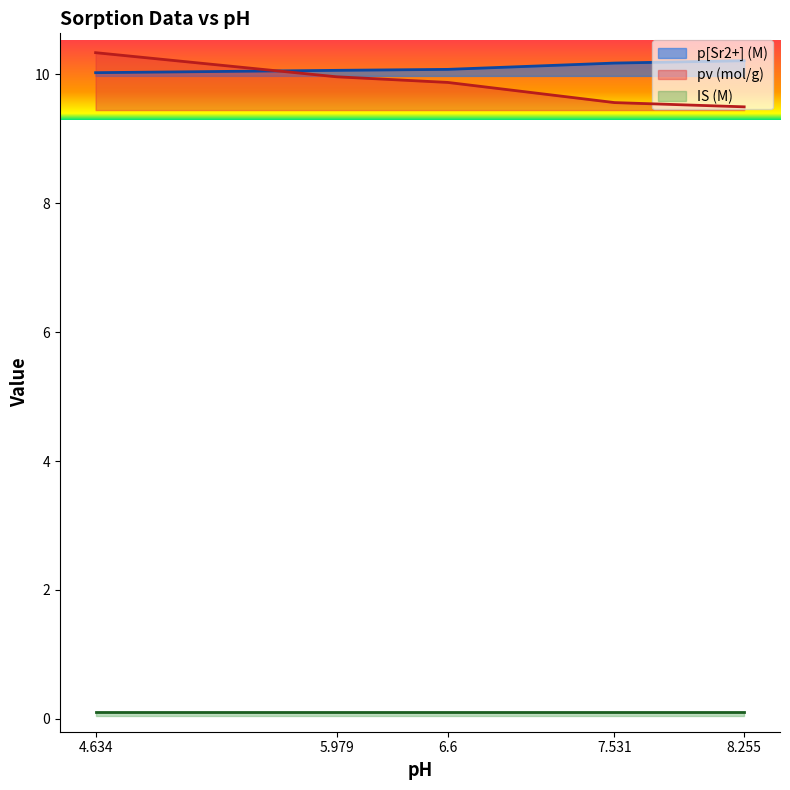

True or false: p[Sr2+] (M) has a value of 13.2 at 6.6.

False